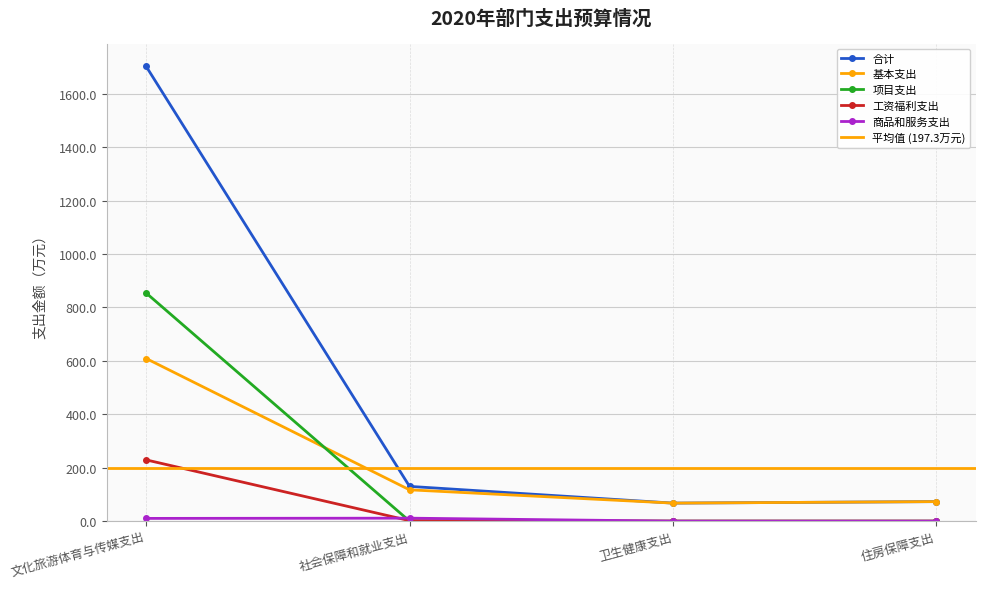

At which category is the sum across all series the highest?

文化旅游体育与传媒支出